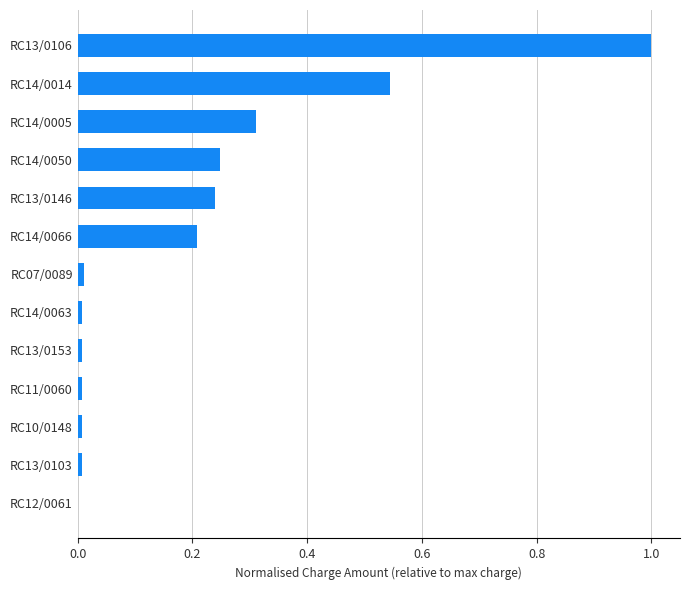

Is it true that the value at RC14/0005 is 0.5?

False